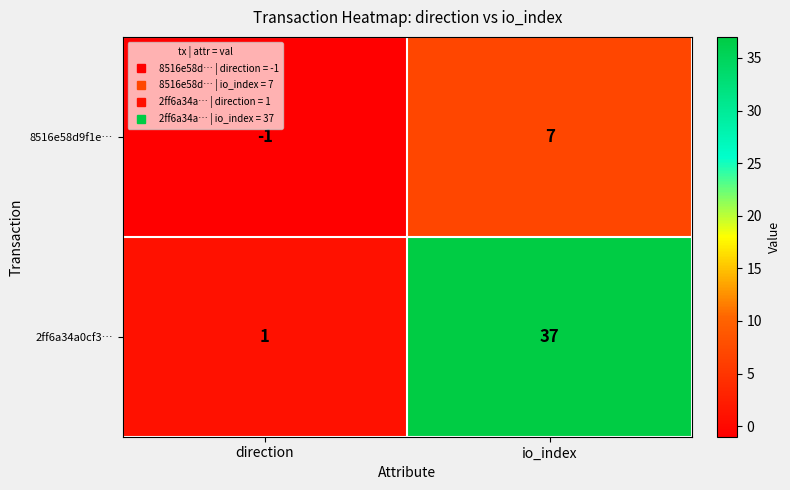

Between direction and io_index, which series saw the biggest shift?

2ff6a34a0cf3…